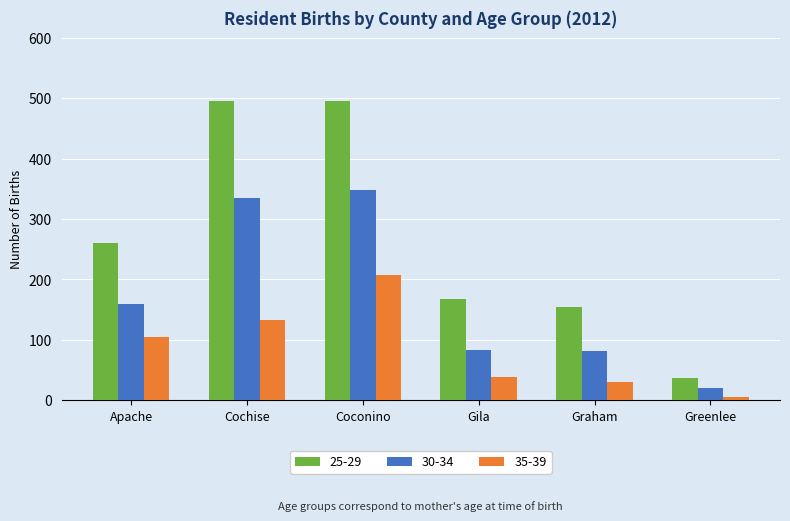

Which series has the largest range (max minus min)?

25-29